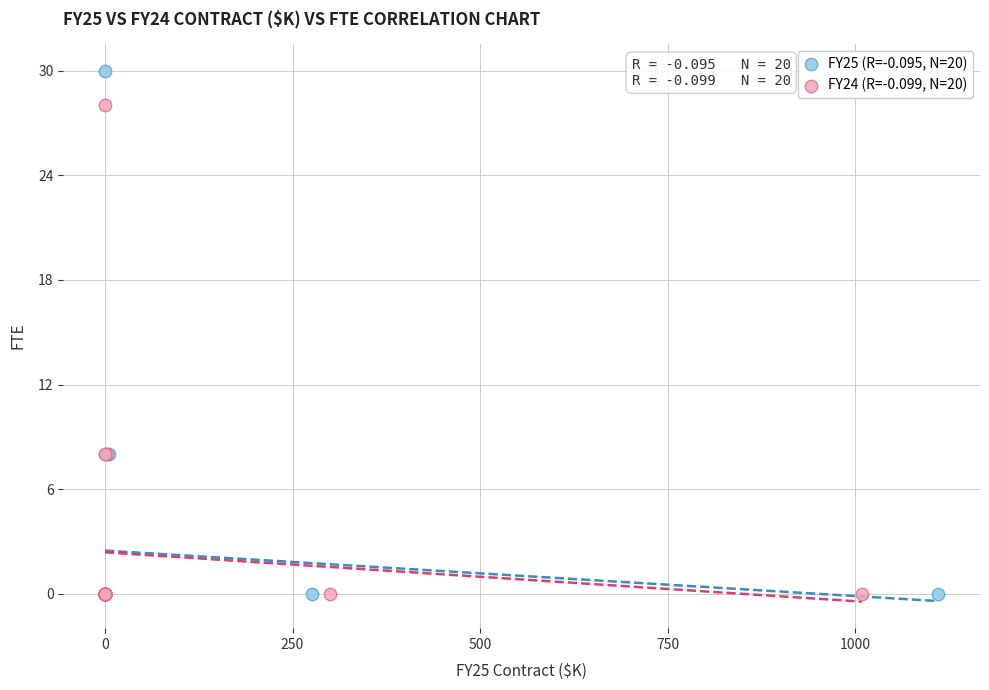

What are all the series names shown in the legend?

FY25 (R=-0.095, N=20), FY24 (R=-0.099, N=20)